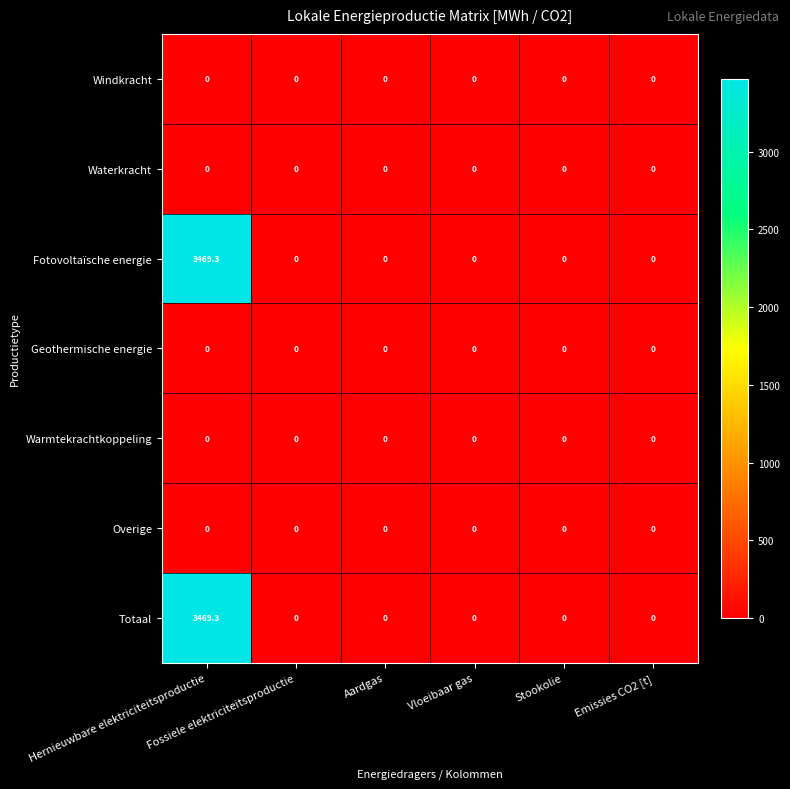

What is the average value of the Totaal series?

578.2